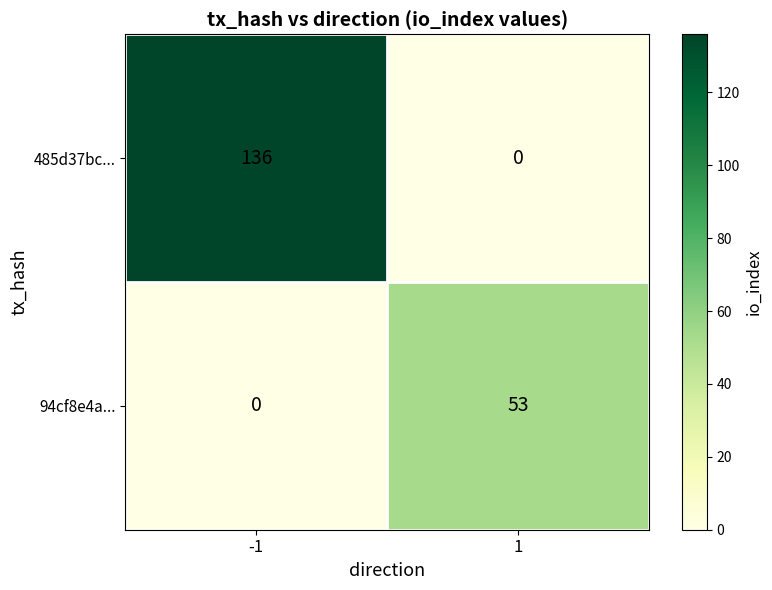

Reading left to right, transcribe all the data shown in this chart.

485d37bc...: -1=136	1=0
94cf8e4a...: -1=0	1=53